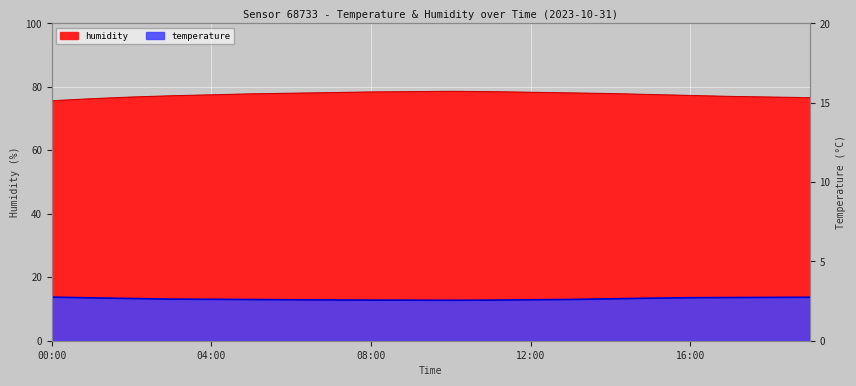

Is it true that humidity equals 77.0 at 17:00?

True